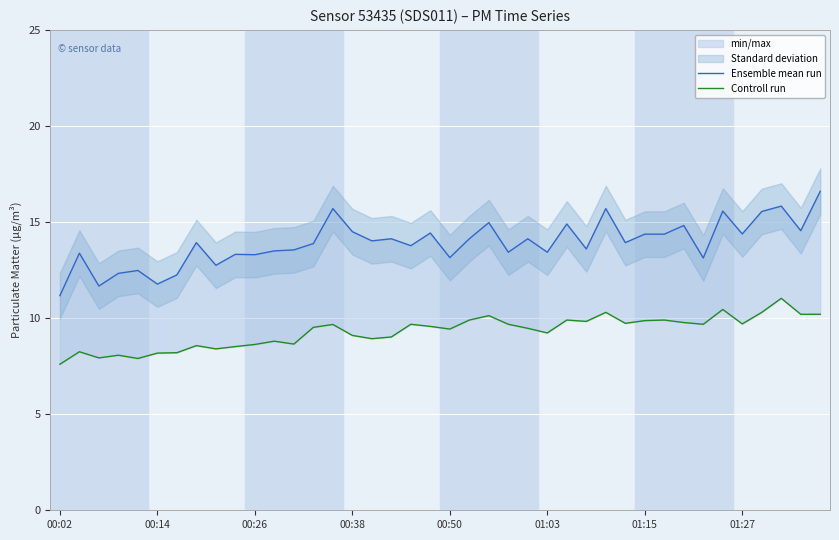

Rank the categories by Ensemble mean run value from highest to lowest.

39, 37, 14, 28, 34, 36, 22, 26, 32, 38, 15, 19, 35, 30, 31, 17, 21, 24, 16, 01:27, 29, 13, 18, 27, 12, 11, 23, 25, 00:14, 9, 10, 20, 33, 8, 00:50, 00:38, 01:15, 01:03, 00:26, 00:02